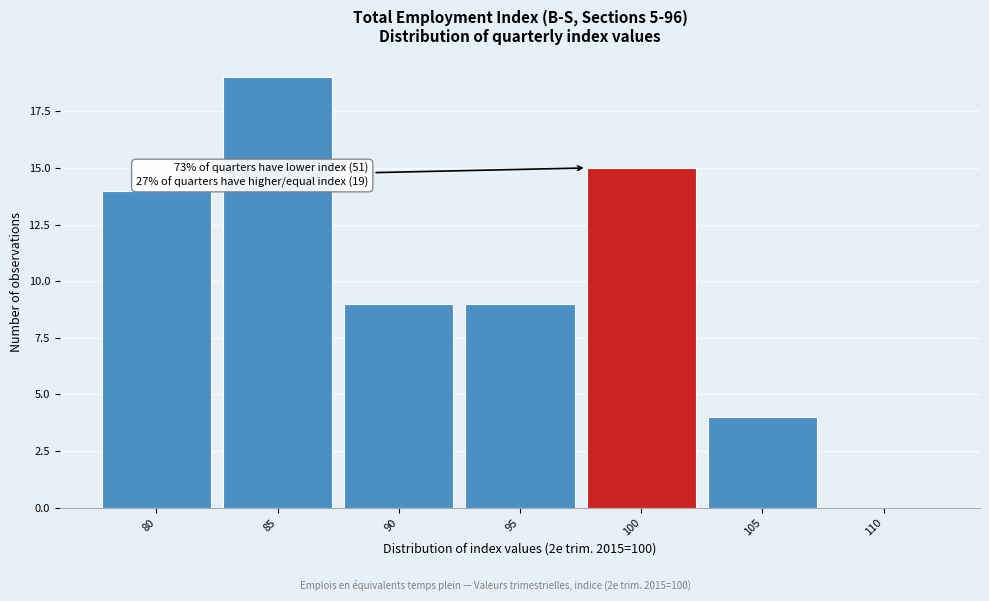

Reading left to right, what are all the values shown in this chart?

80=14	85=19	90=9	95=9	100=15	105=4	110=0